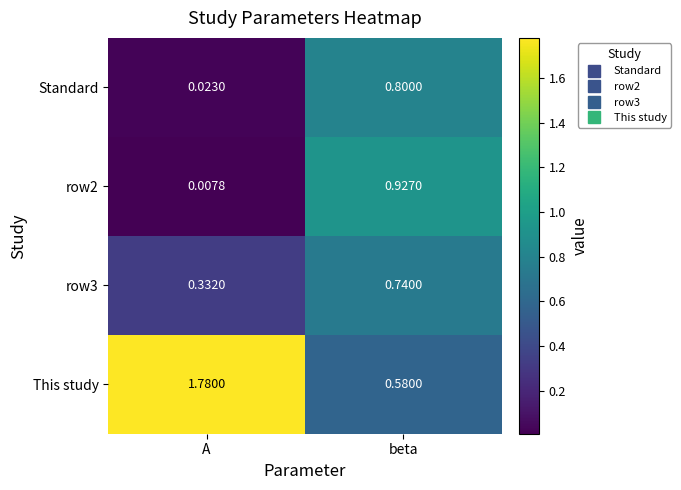

At which category does the chart reach its peak across all series?

A